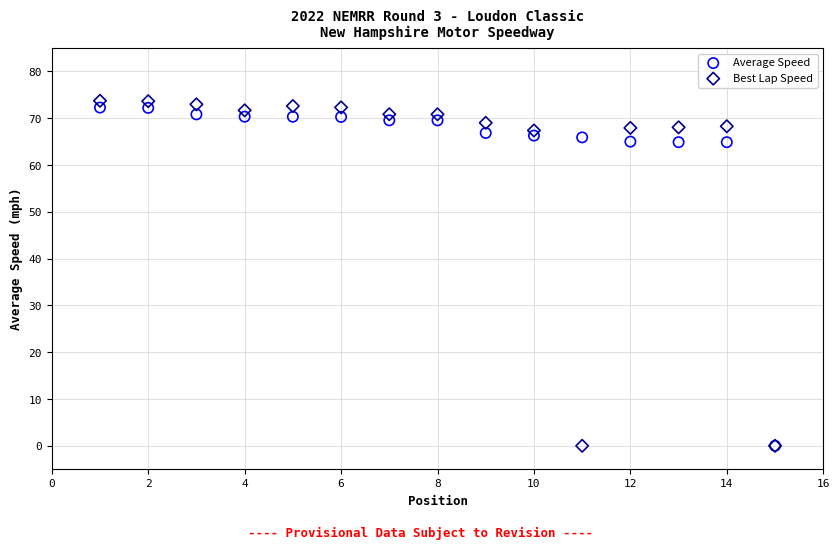

What are all the series names shown in the legend?

Average Speed, Best Lap Speed